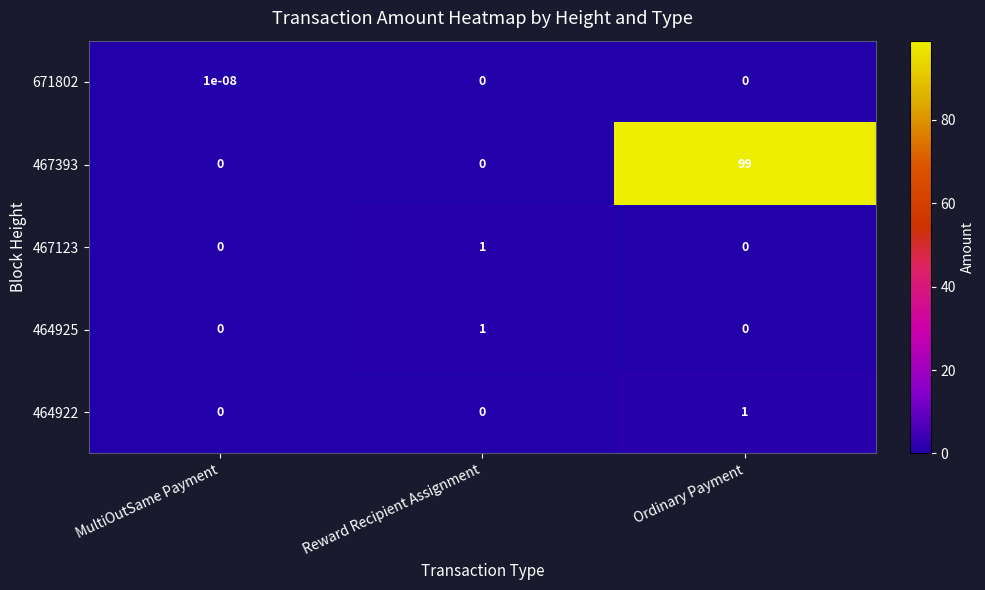

Which series has the largest total across all categories?

467393